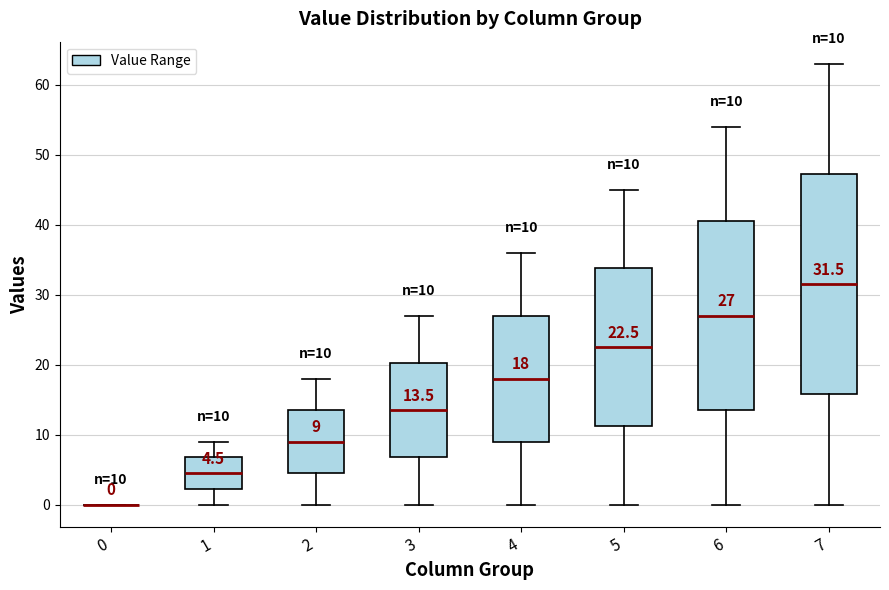

Which box is the tallest, from its lower edge to its upper edge?

7